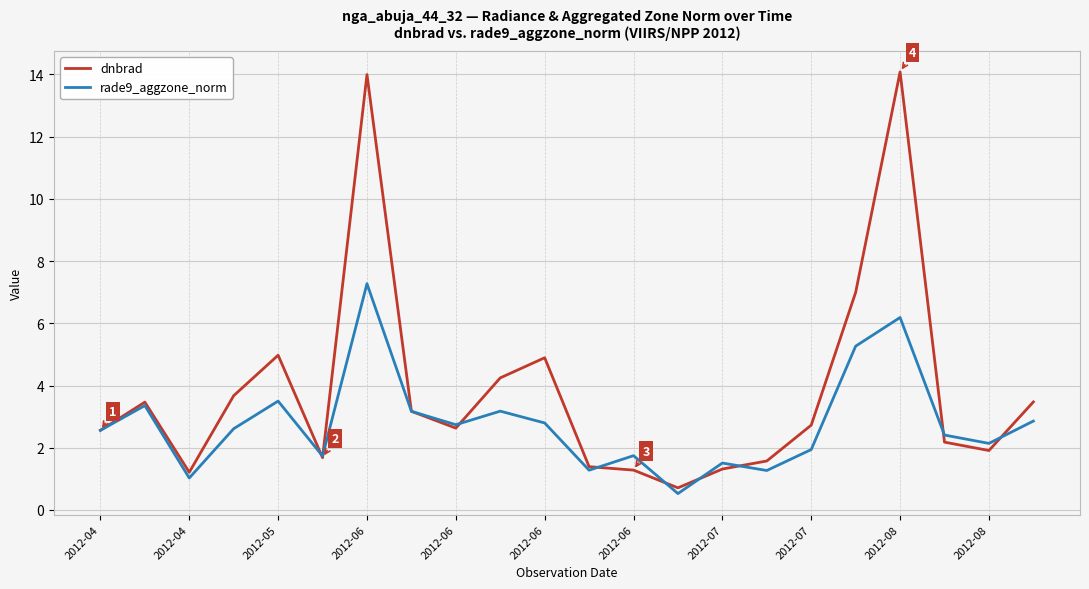

What is the average value of the dnbrad series?

3.8